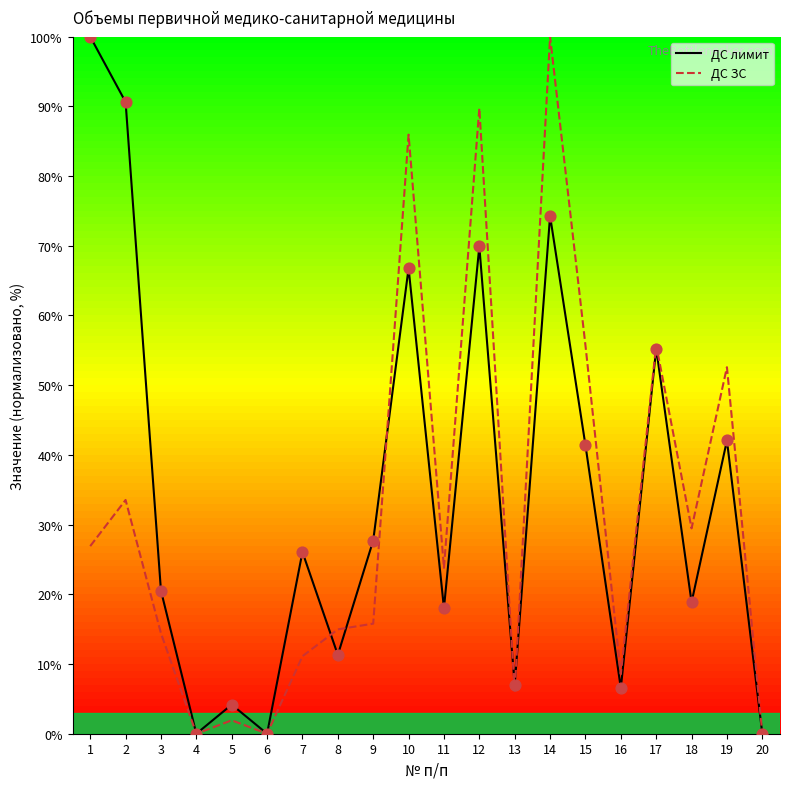

At how many categories does at least one series exceed 53?

7